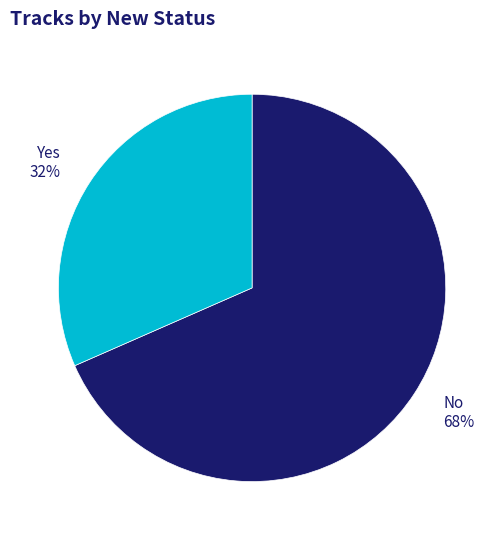

Count the number of slices in the pie.

2